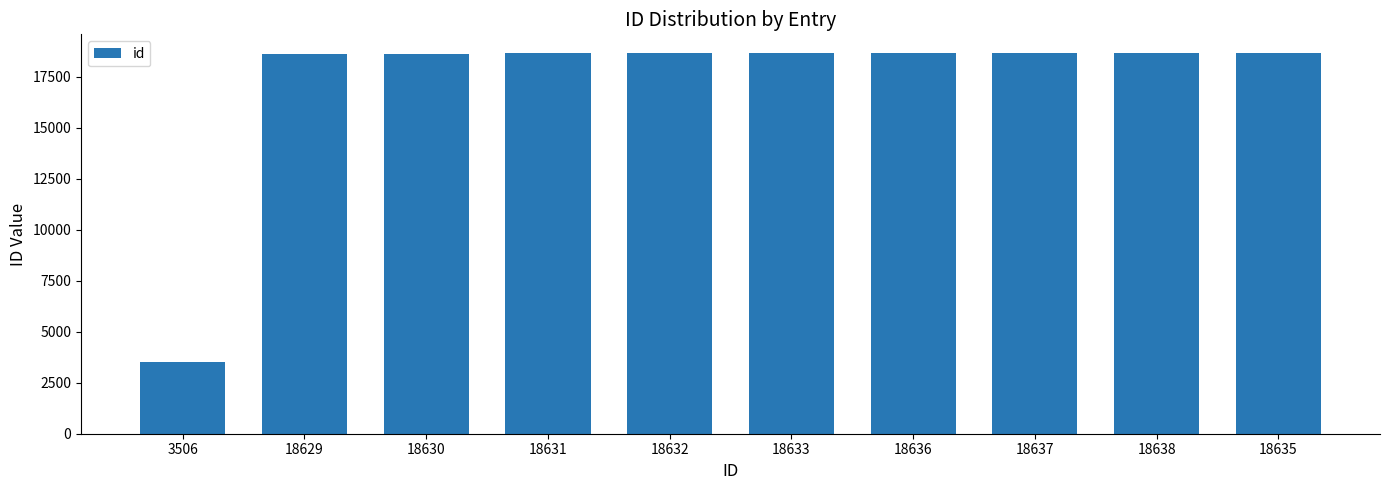

Where is the data nearest to the value 11072?

18629